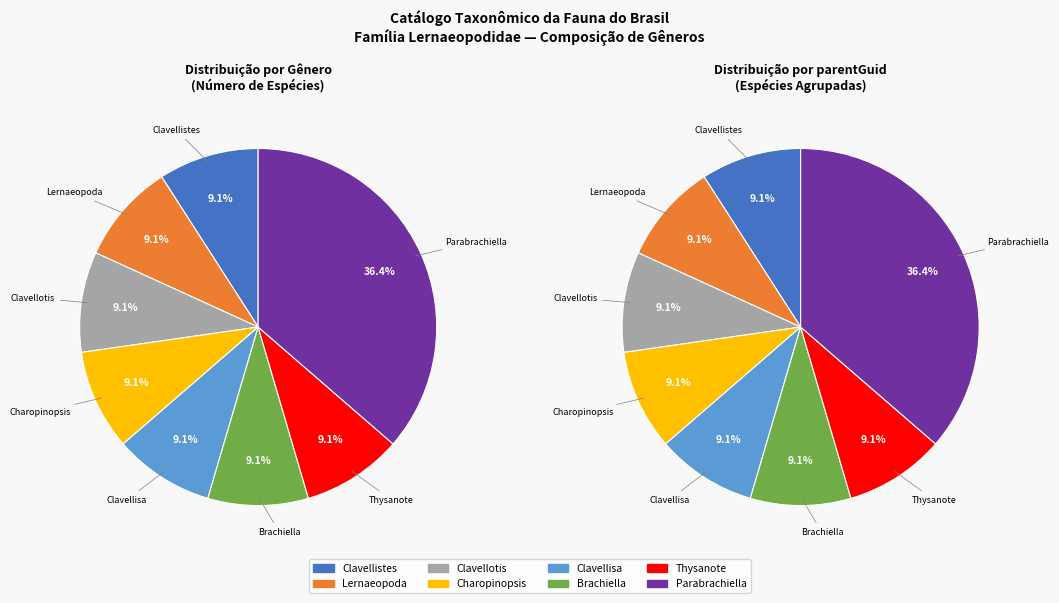

True or false: Parabrachiella (exilis) accounts for 1% of the total.

False